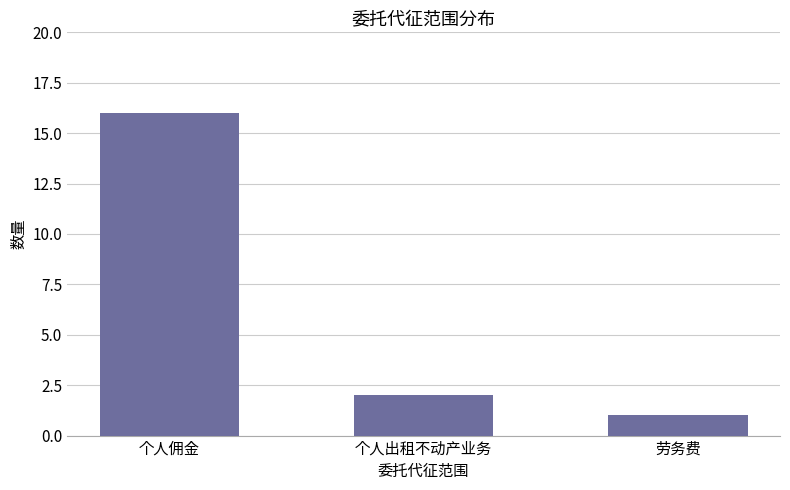

Read the value at 个人佣金, to the nearest 10.

20